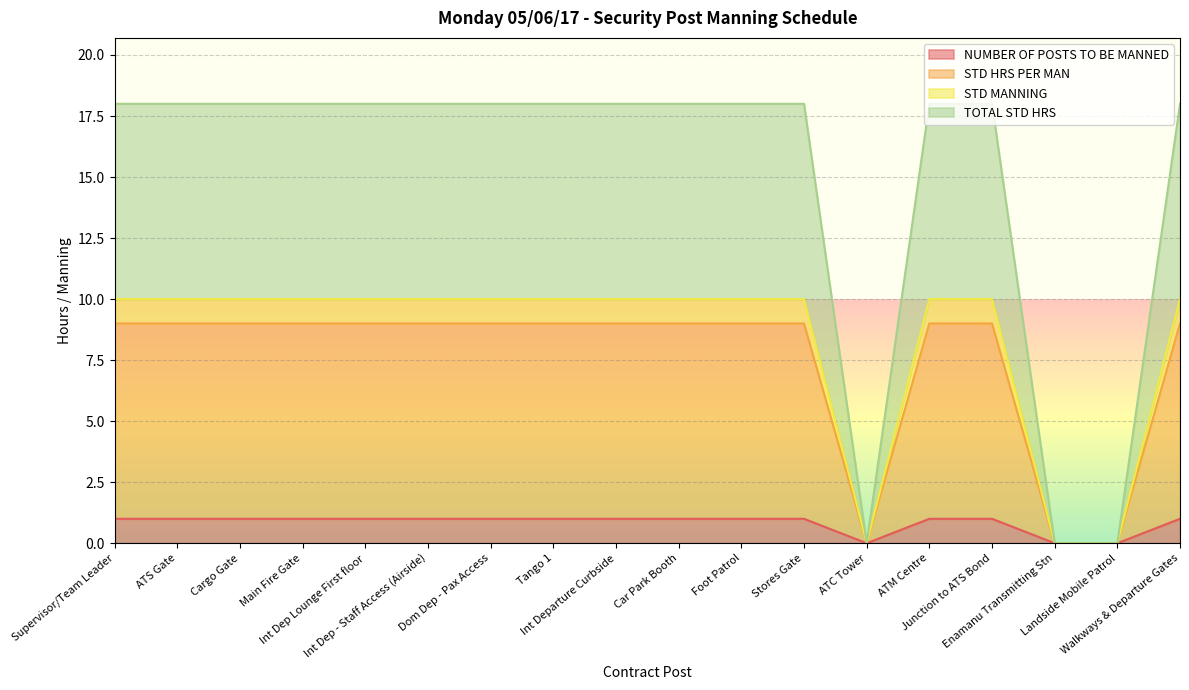

What are all the series names shown in the legend?

NUMBER OF POSTS TO BE MANNED, STD HRS PER MAN, STD MANNING, TOTAL STD HRS